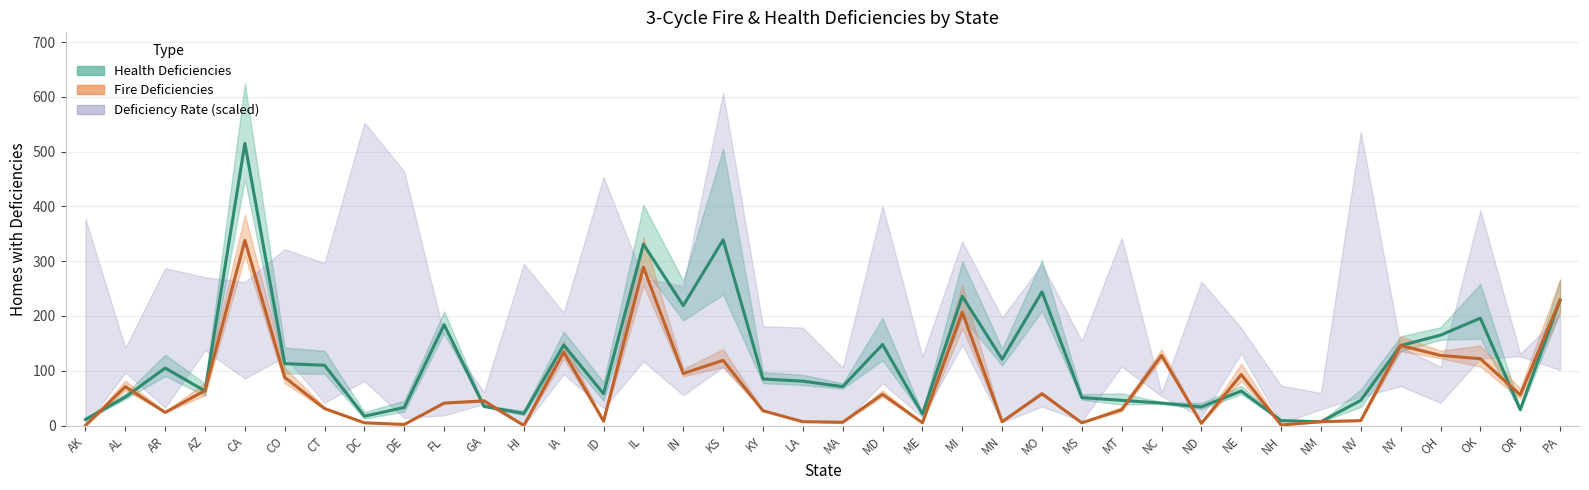

At which category is the sum across all series the highest?

CA